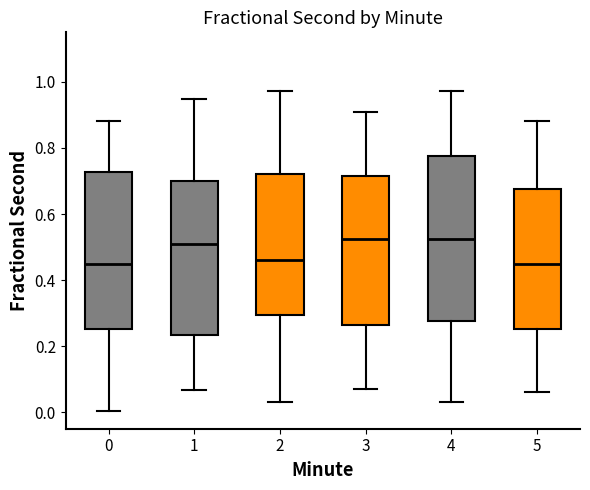

Which box is the tallest, from its lower edge to its upper edge?

4